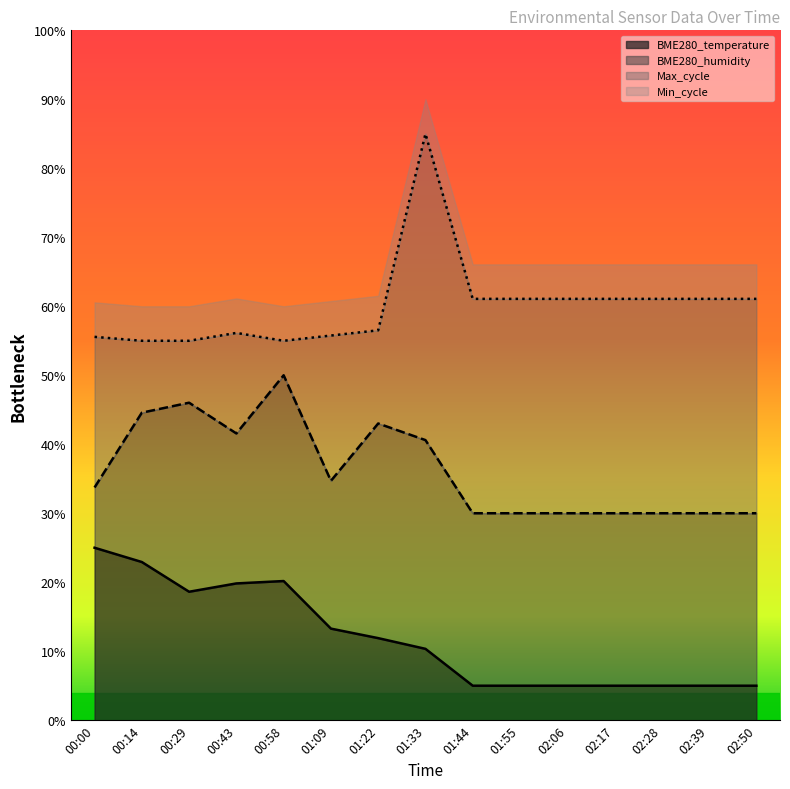

True or false: BME280_temperature and Max_cycle intersect in this chart.

False